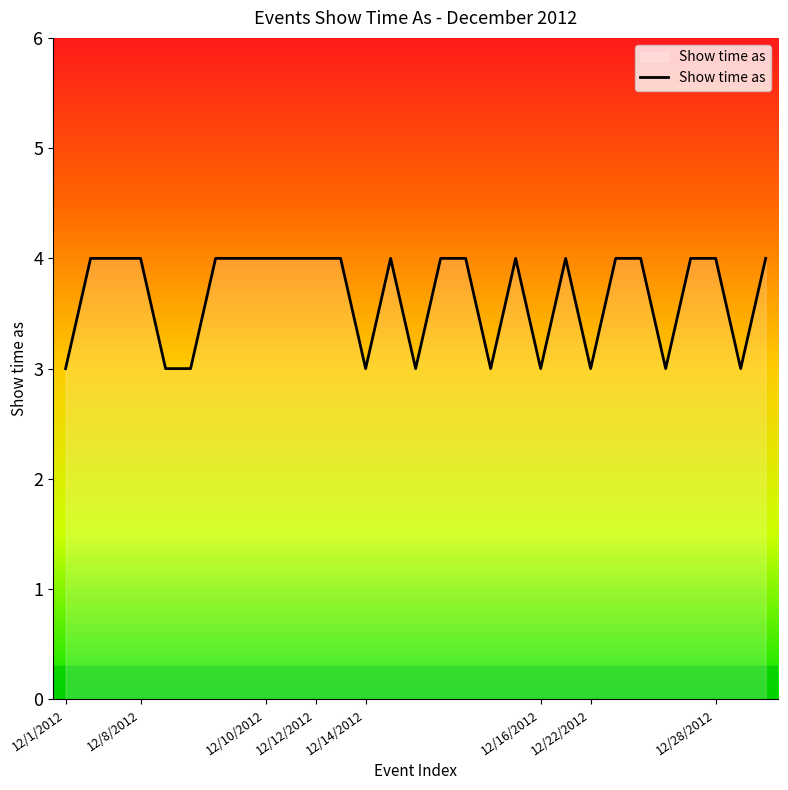

True or false: there are more than 1 points higher than both neighbors.

True